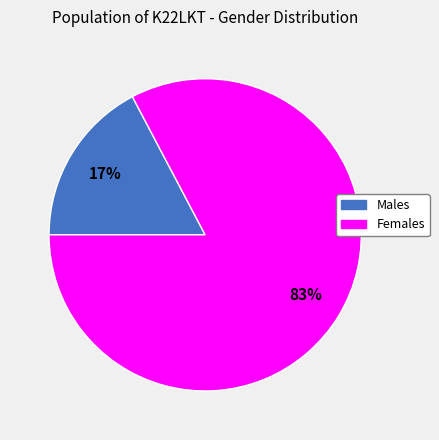

To the nearest percent, what is the average slice percentage?

50%